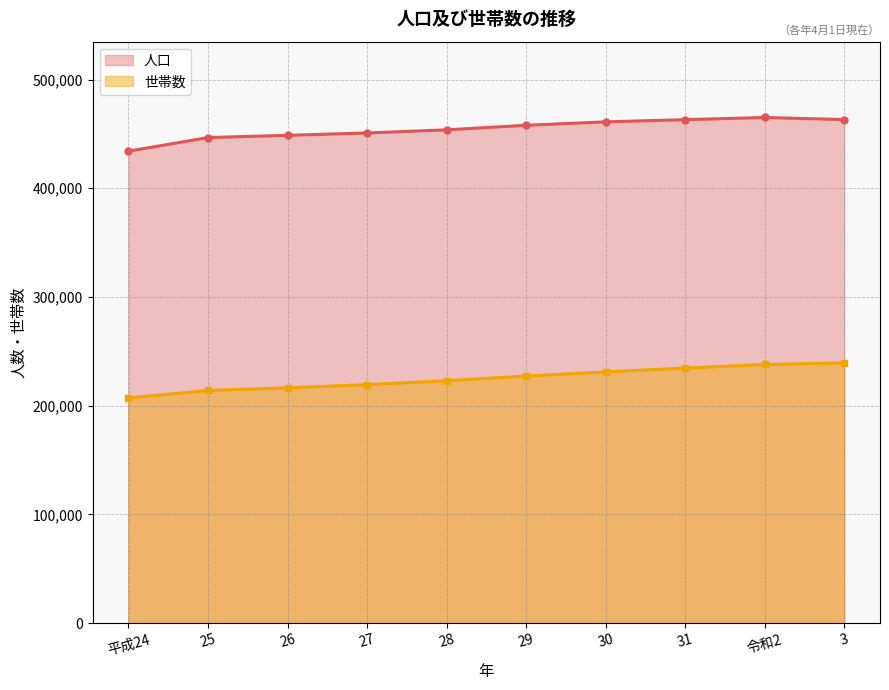

Is the value of 世帯数 at 25 greater than the value of 人口 at 31?

No